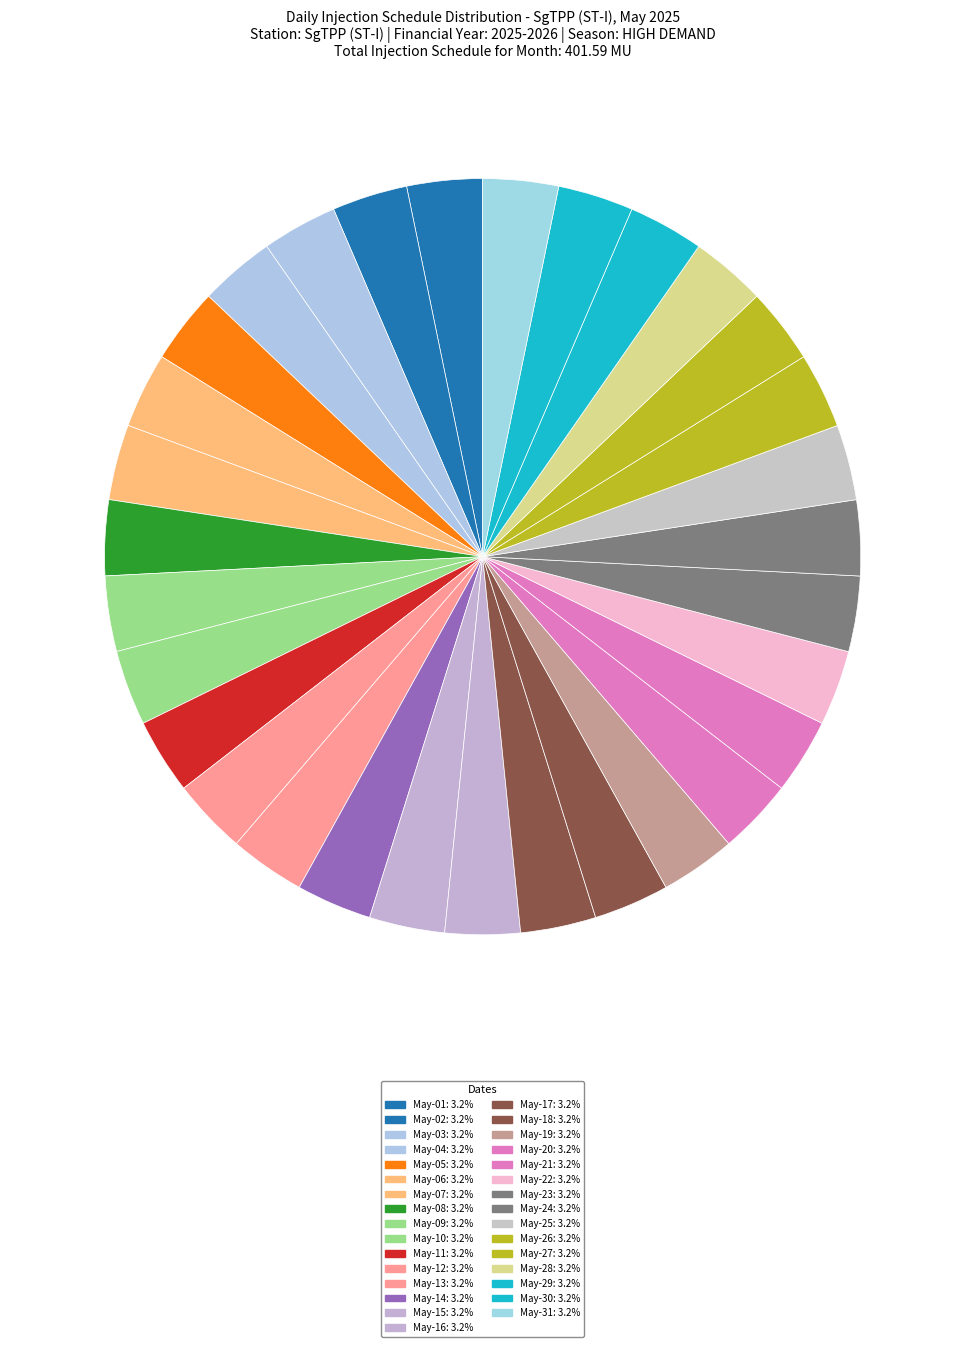

How many slices are in this pie chart?

31